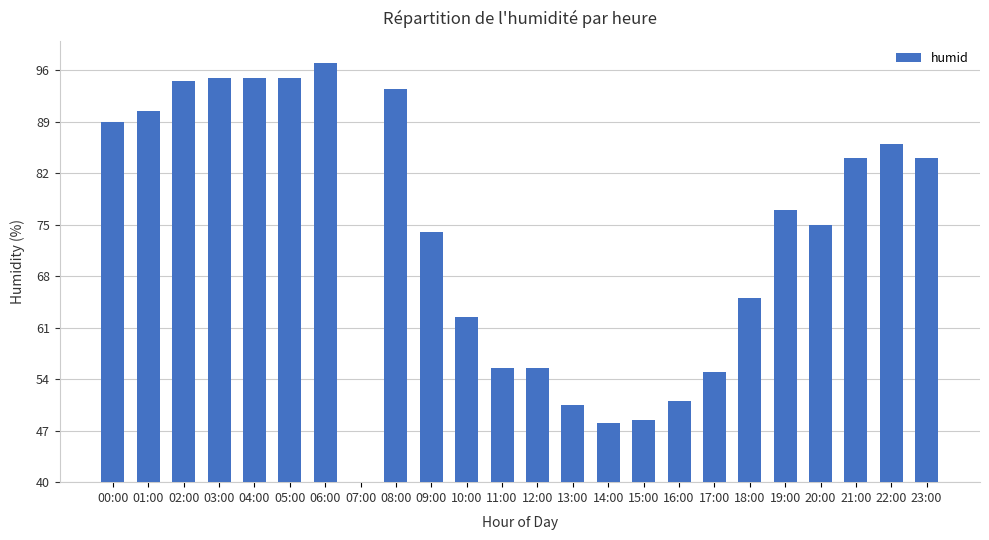

Which category has the lowest value across all series?

07:00